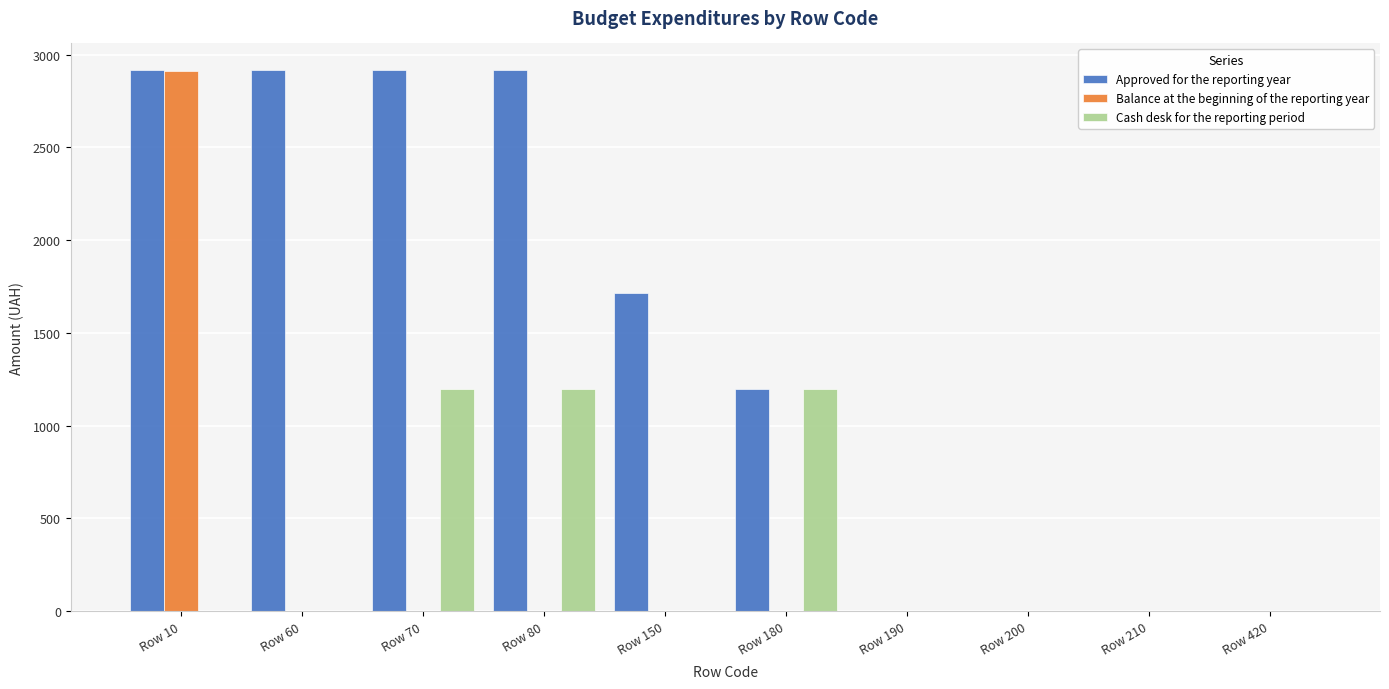

Which series has the widest spread of values?

Approved for the reporting year